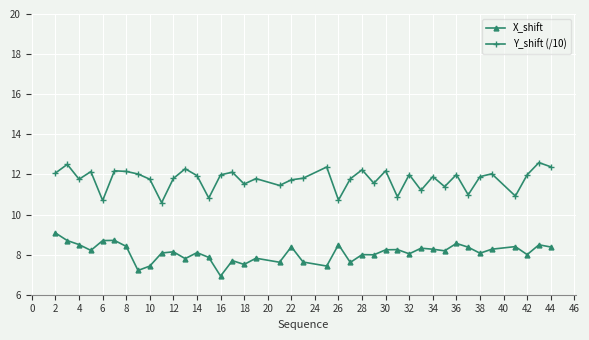

List the series in order of their overall mean, highest first.

Y_shift (/10), X_shift